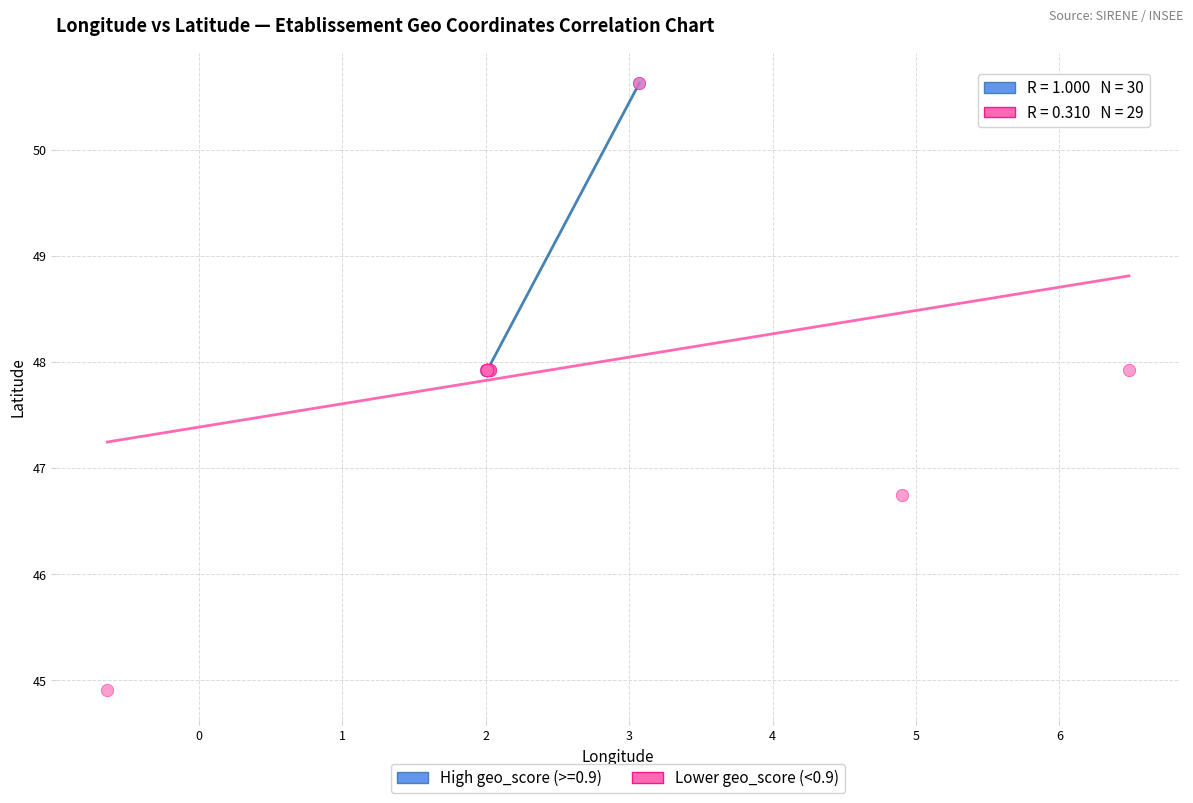

Which series has the widest spread of Y values?

Lower geo_score (<0.9)